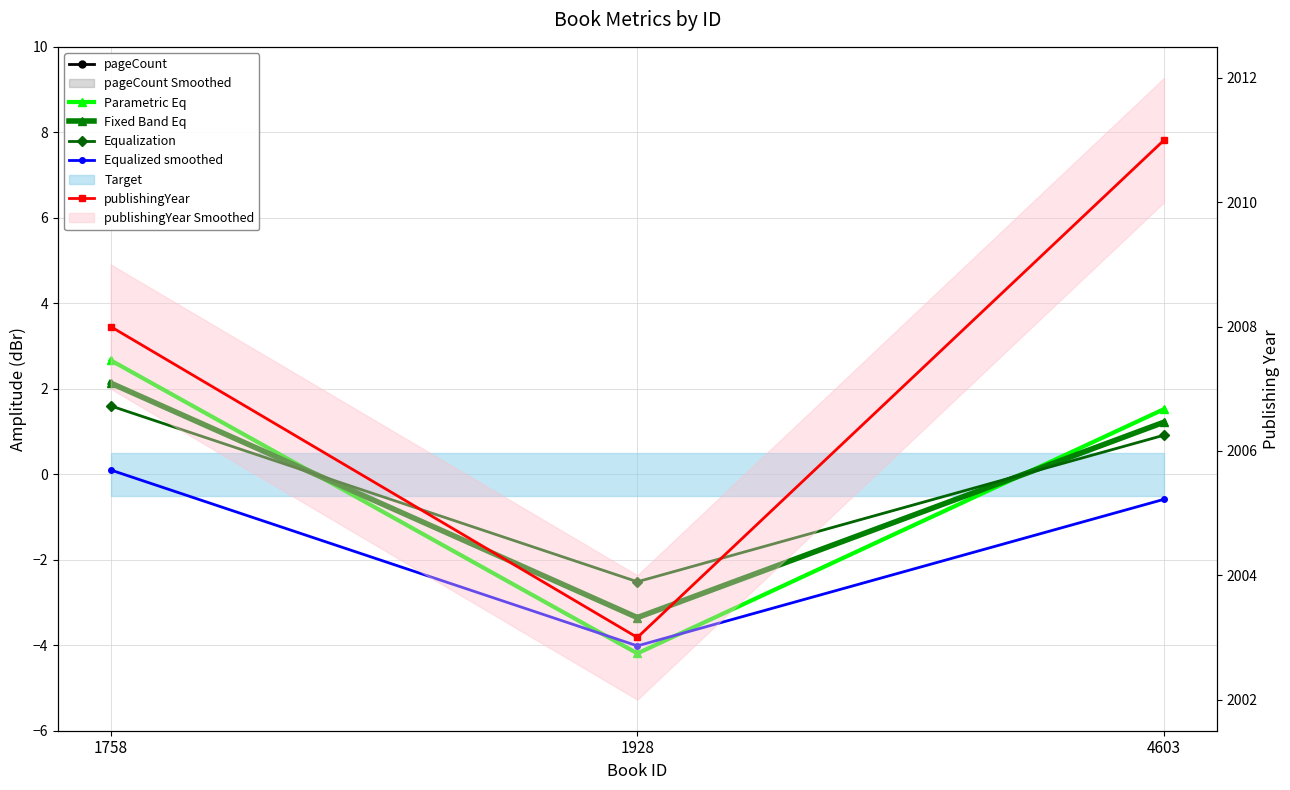

What is the difference between the publishingYear values at 1928 and 1758?

5.0